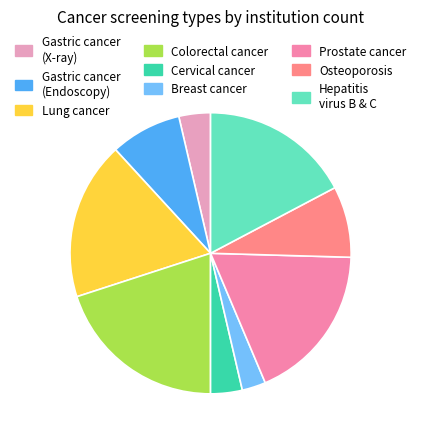

Between Lung cancer and Breast cancer, which is larger?

Lung cancer